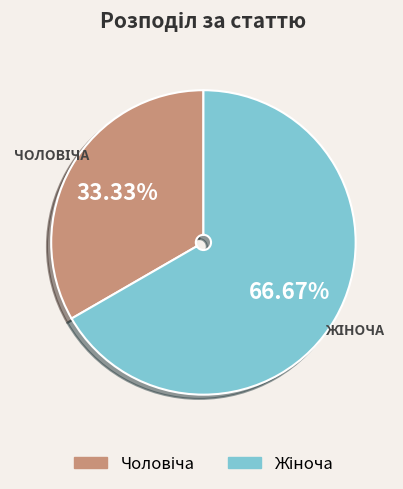

Is there any slice that represents more than half of the pie?

Yes